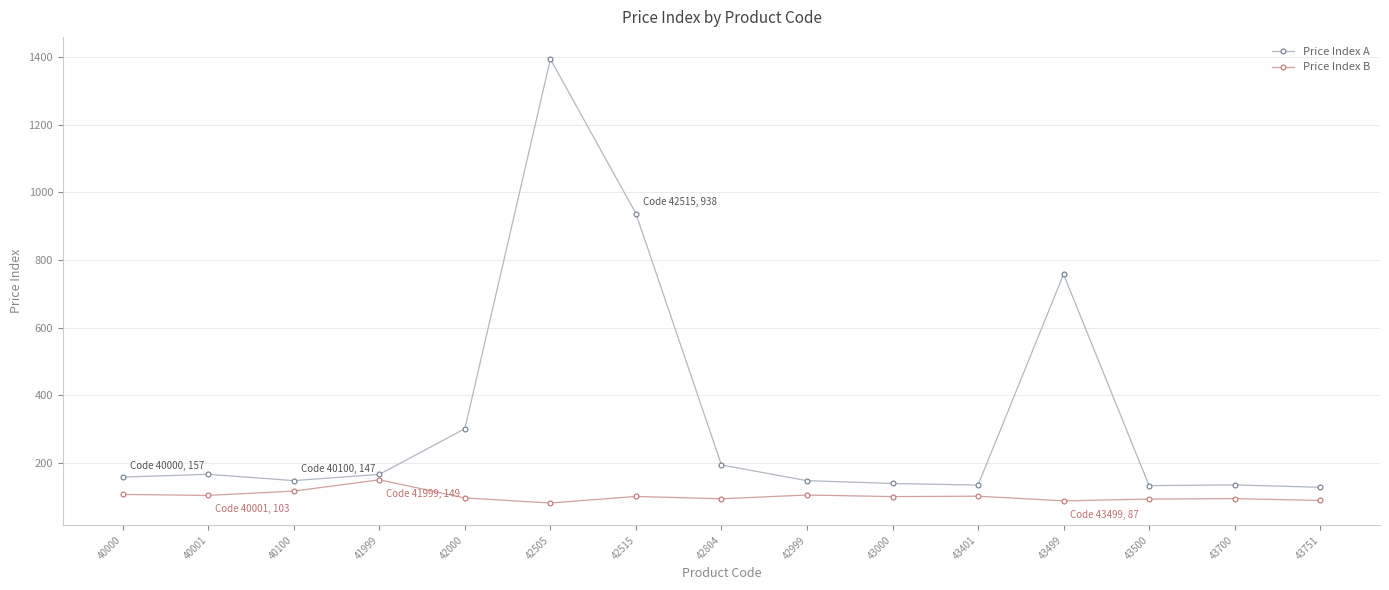

True or false: Price Index A and Price Index B cross at least once.

False